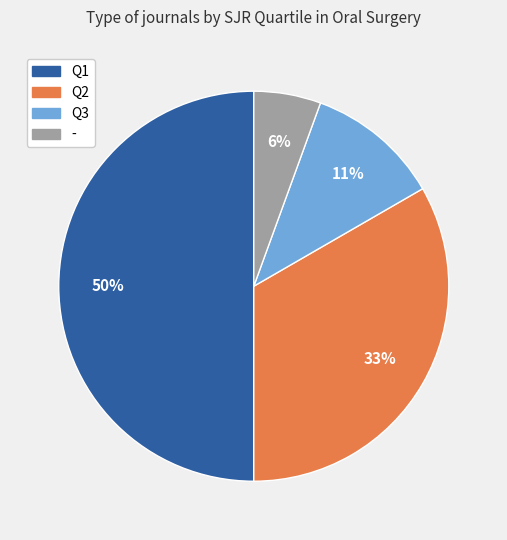

Does Q2 represent more than half of the total?

No